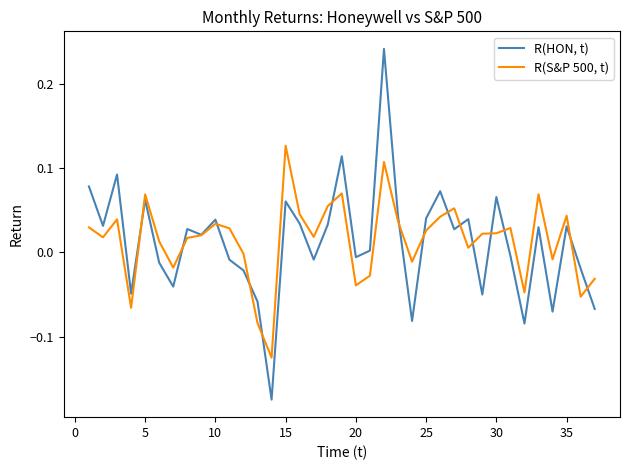

What are all the series names shown in the legend?

R(HON, t), R(S&P 500, t)